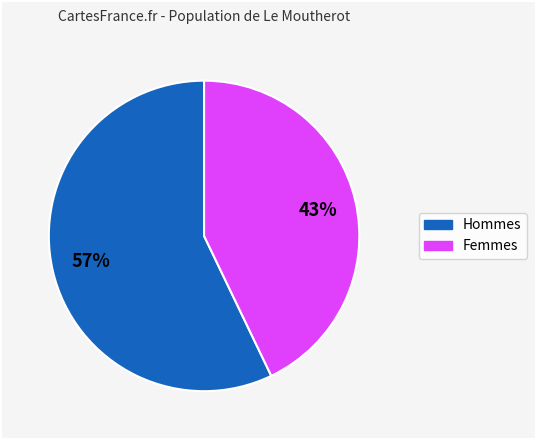

How many slices are in this pie chart?

2